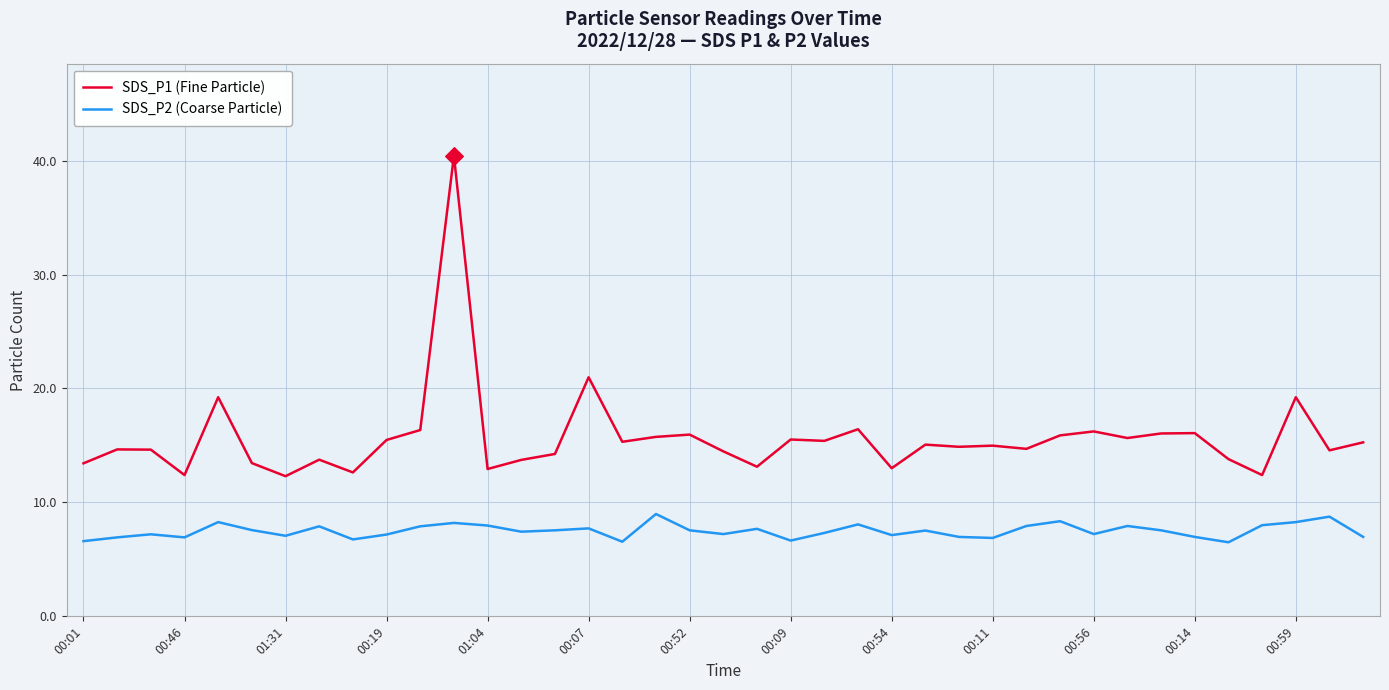

Which series has the largest range (max minus min)?

SDS_P1 (Fine Particle)